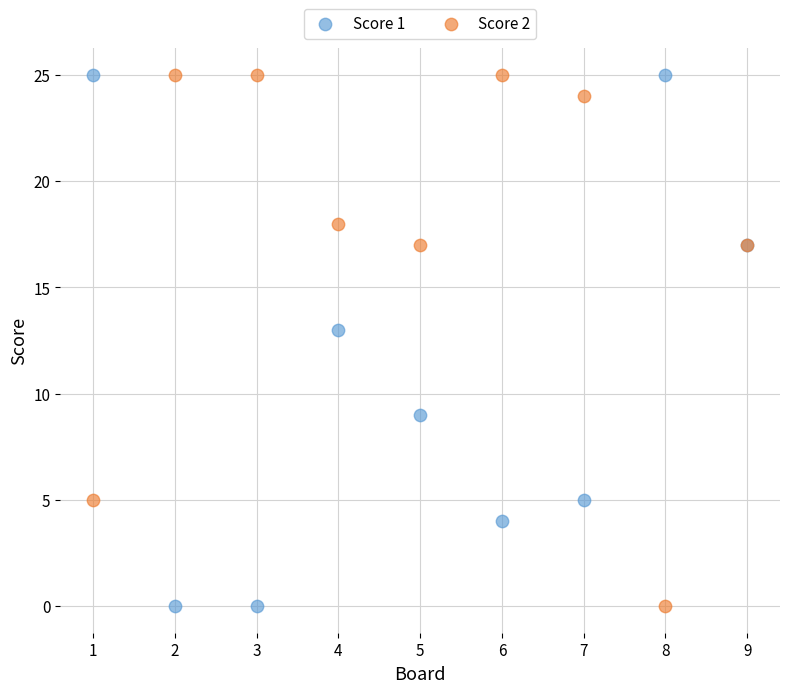

Across all series, what Y value is closest to 12?

13